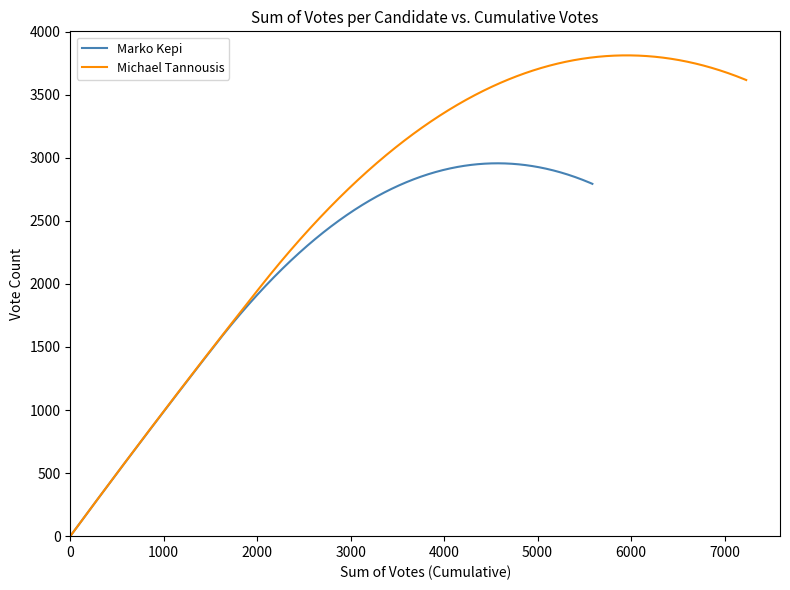

Is the value of Michael Tannousis at Kings County greater than the value of Marko Kepi at Richmond County?

No